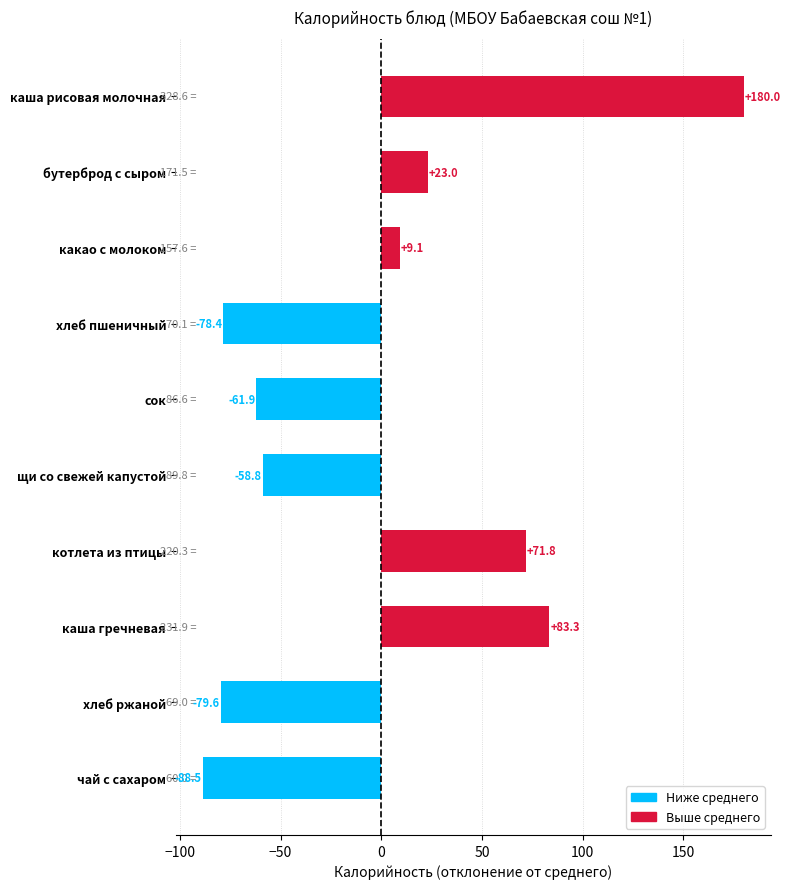

The chart shows a value of -104.5 at хлеб ржаной. True or false?

False